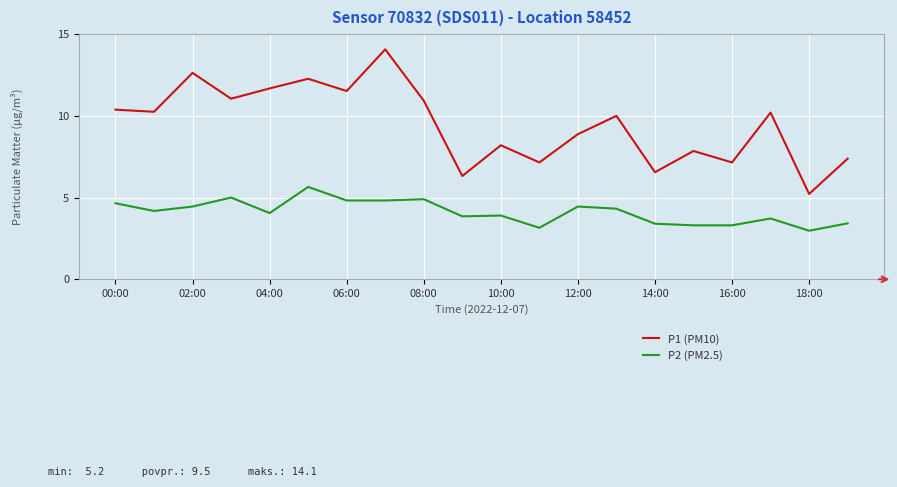

List the series in order of their overall mean, lowest first.

P2 (PM2.5), P1 (PM10)